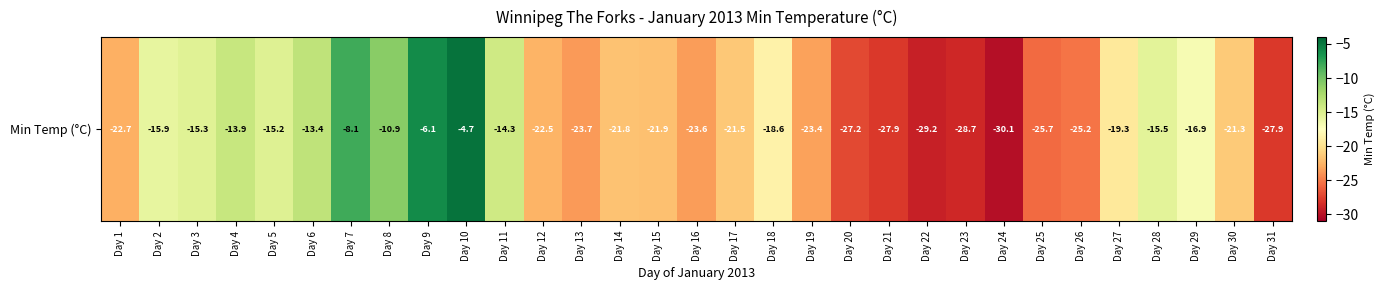

What is the average value?

-19.8